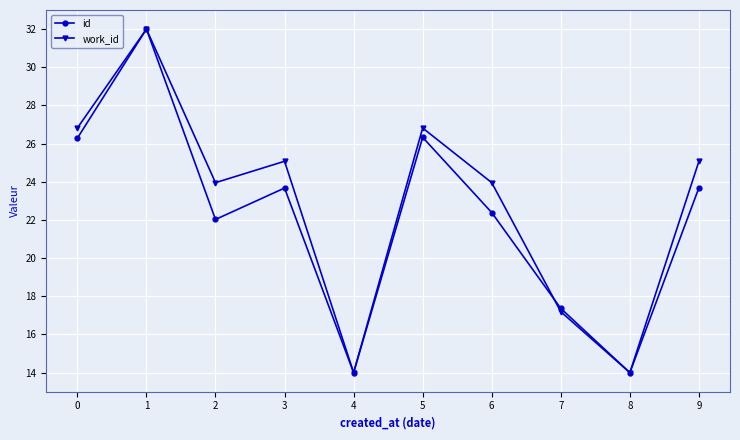

What is the minimum value shown in the chart?

14.0